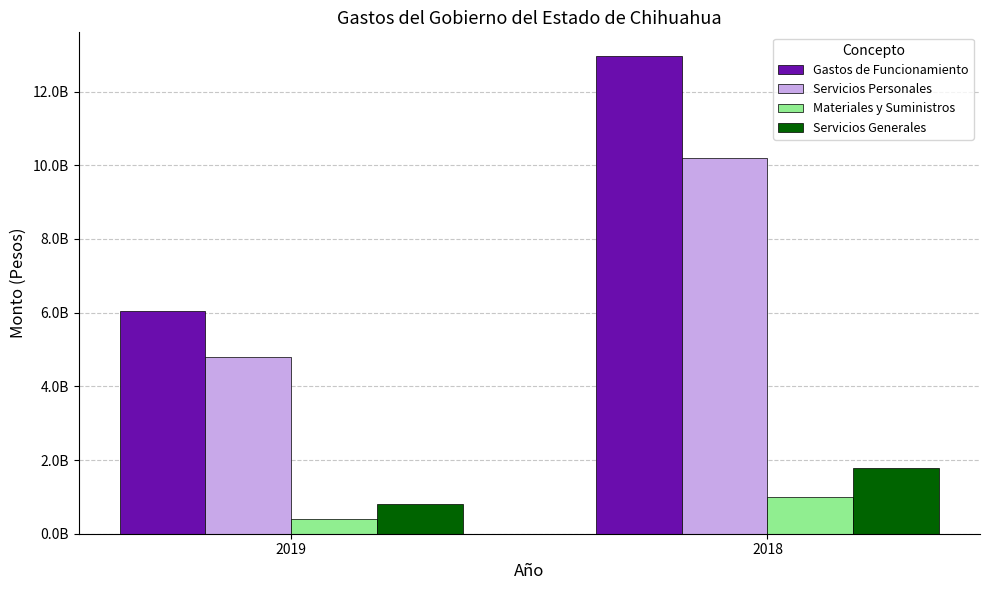

Are the bars grouped side by side (vs. stacked)?

Yes